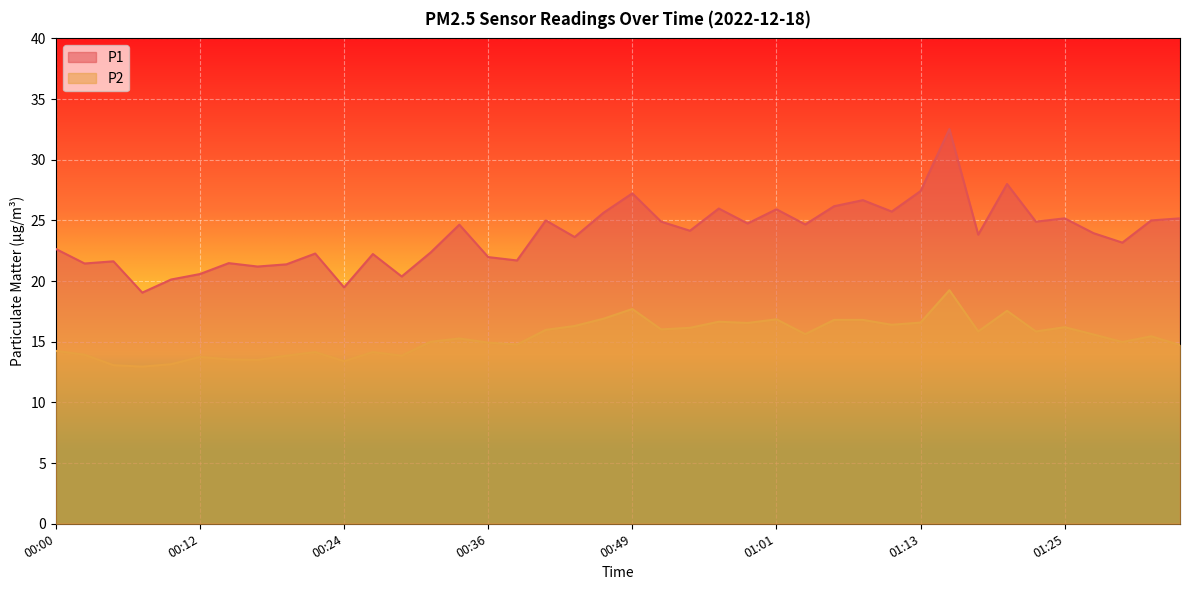

Which has a higher value, 00:26 or 01:15?

01:15